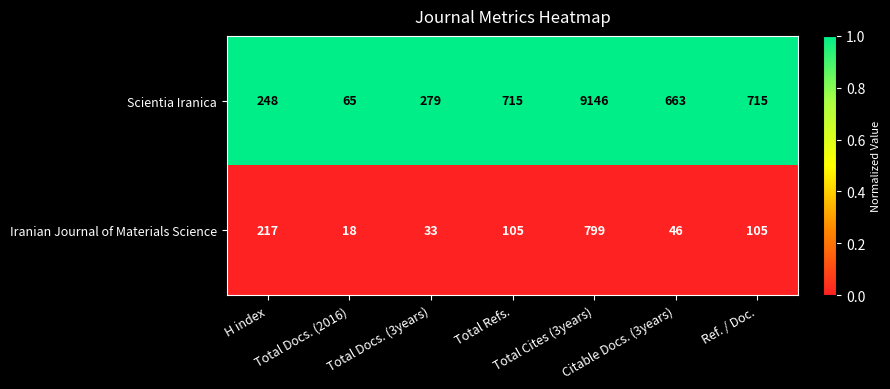

What is the greatest value displayed?

9146